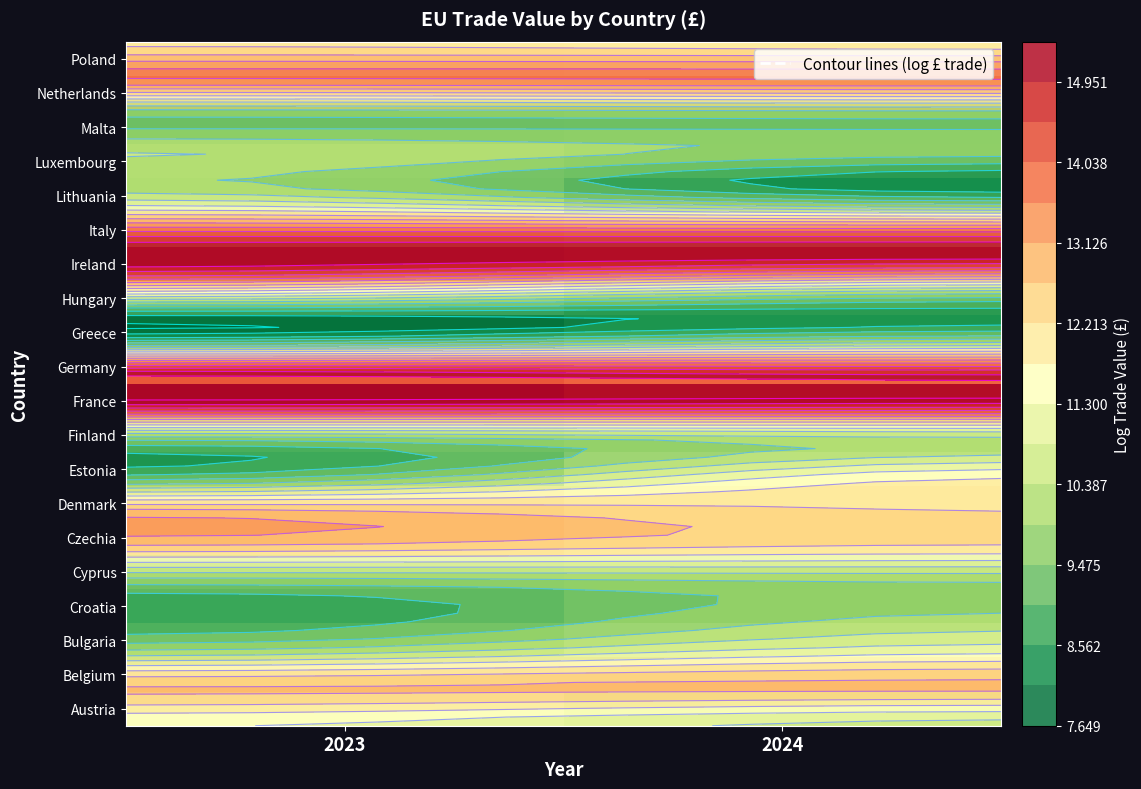

At 2024, list the series in order from largest to smallest.

France, Ireland, Germany, Netherlands, Belgium, Italy, Czechia, Denmark, Poland, Estonia, Bulgaria, Austria, Finland, Croatia, Cyprus, Hungary, Luxembourg, Malta, Greece, Lithuania